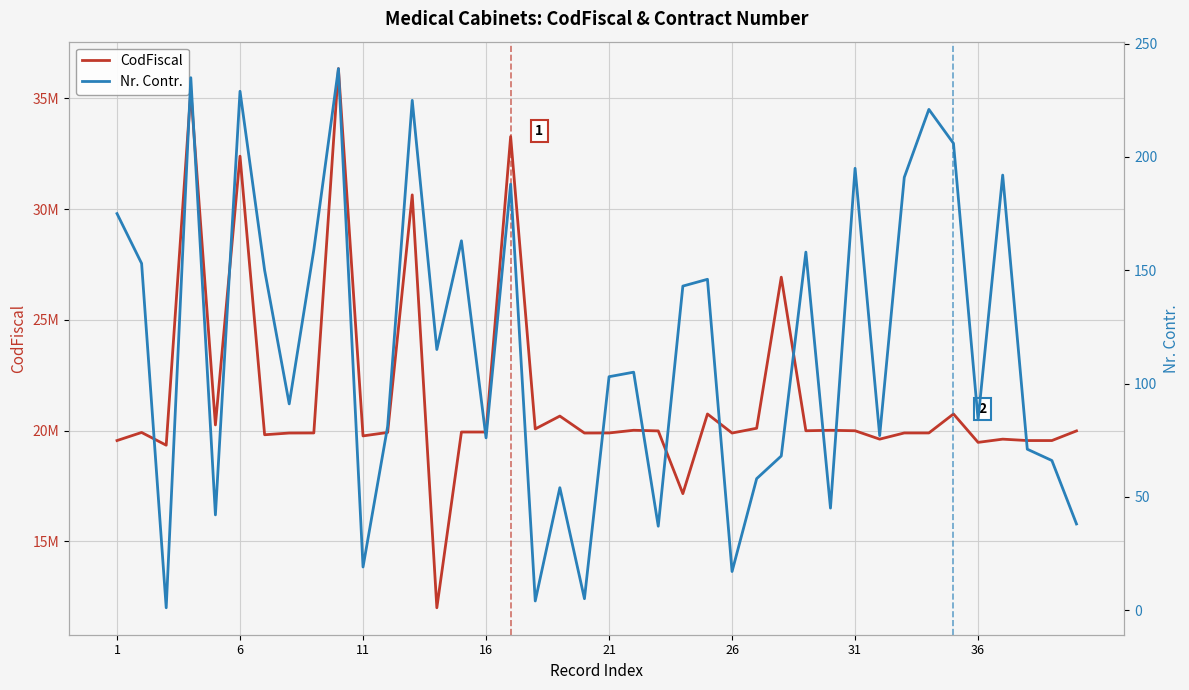

What is the average value of the CodFiscal series?

21546824